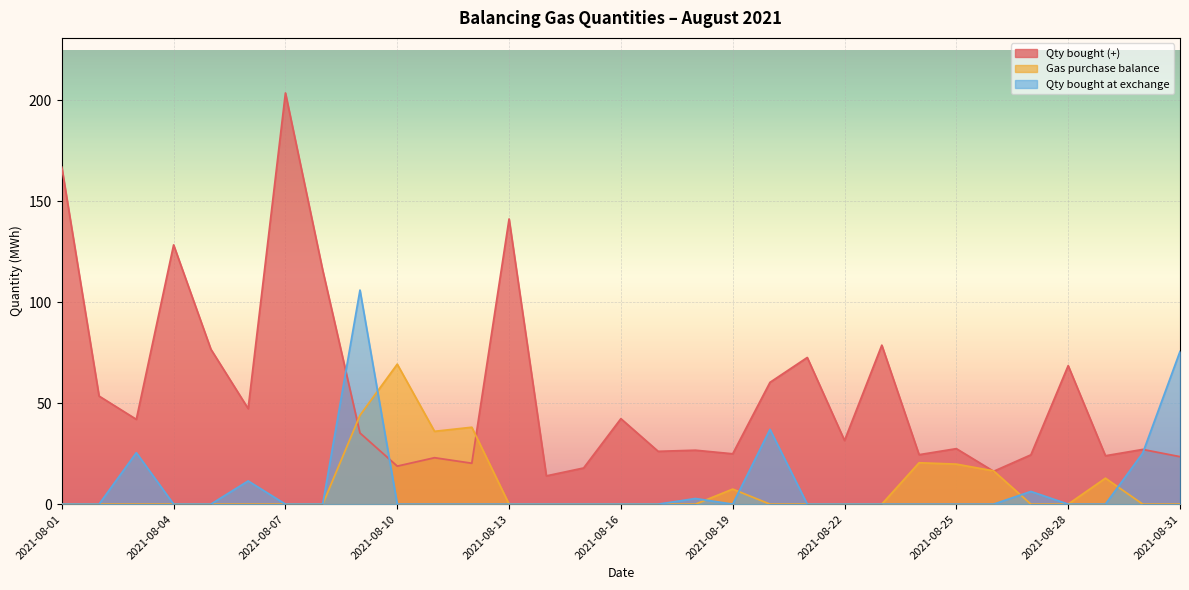

Which series has the largest range (max minus min)?

Qty bought (+)